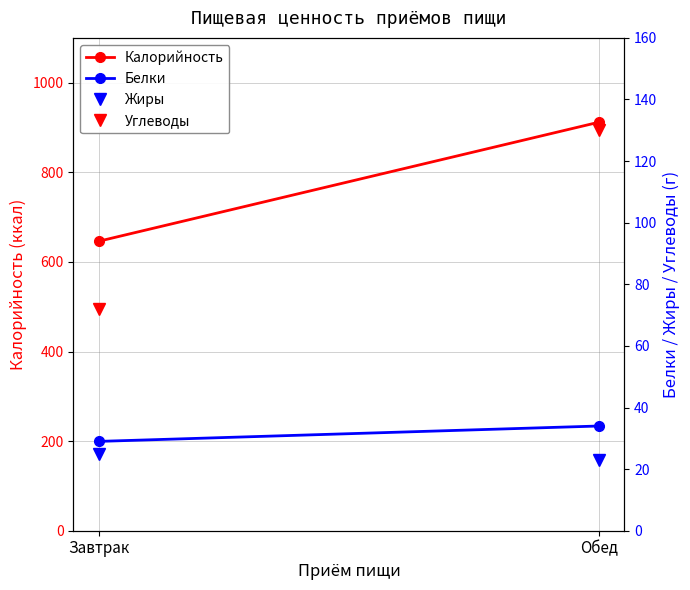

How many Углеводы values are between 72 and 130?

2